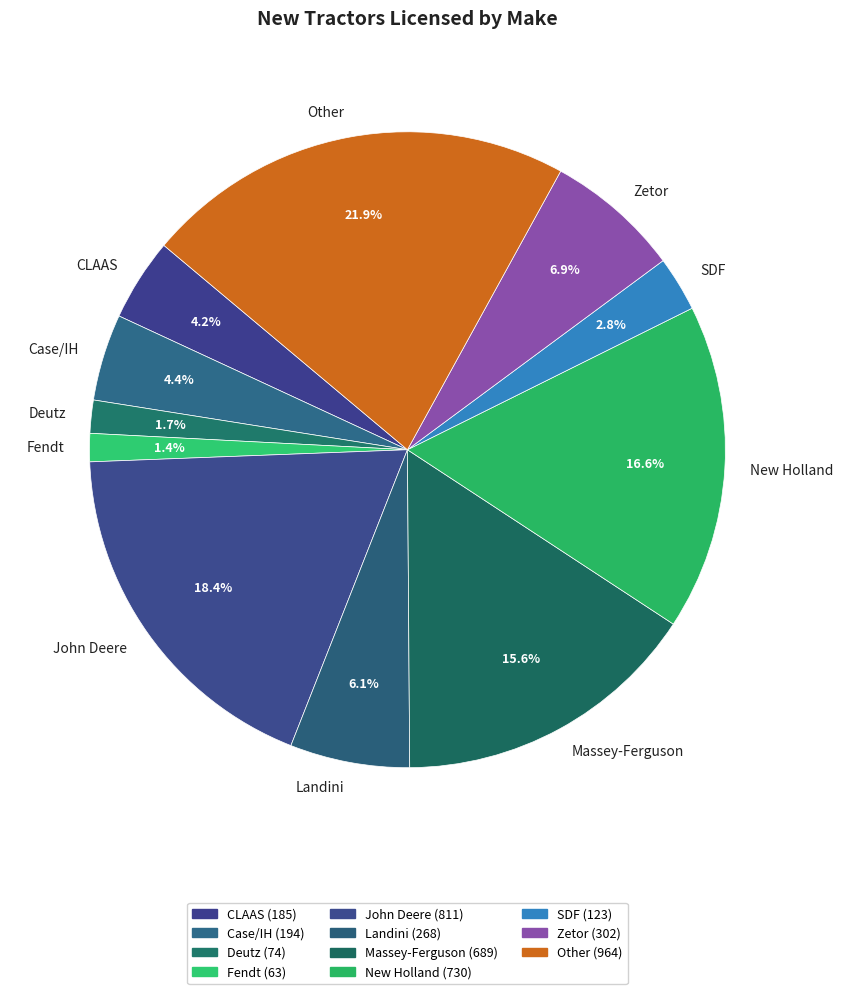

To the nearest percent, what portion does Other represent?

22%